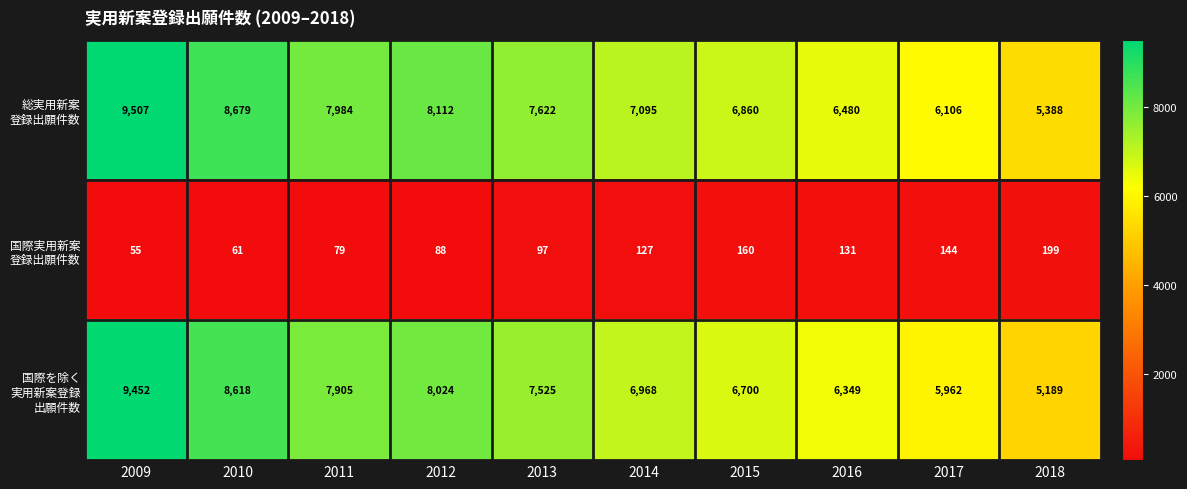

How many series are shown in this chart?

3